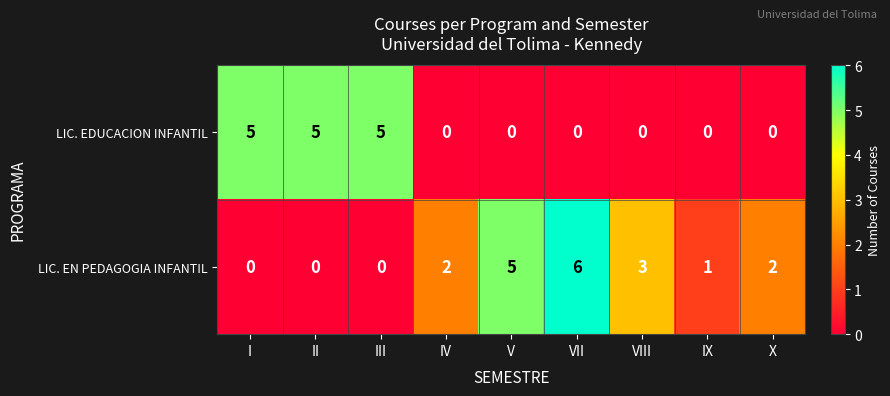

Which series has the largest total across all categories?

LIC. EN PEDAGOGIA INFANTIL